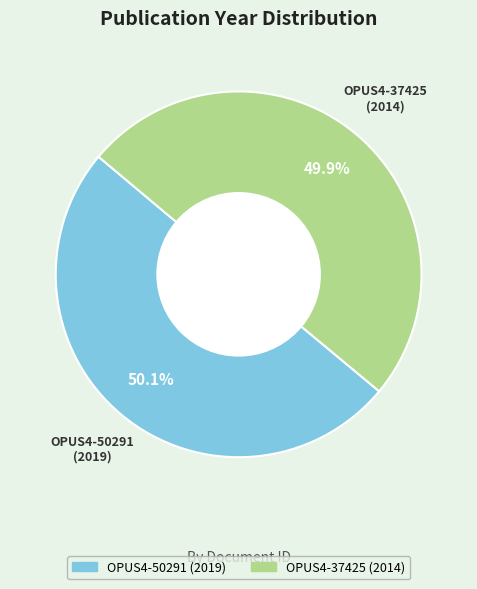

Is it true that OPUS4-37425 is 56% of the pie?

False